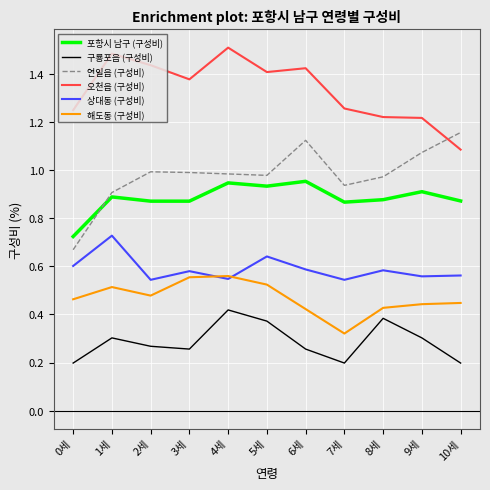

Which series has the largest total across all categories?

오천읍 (구성비)